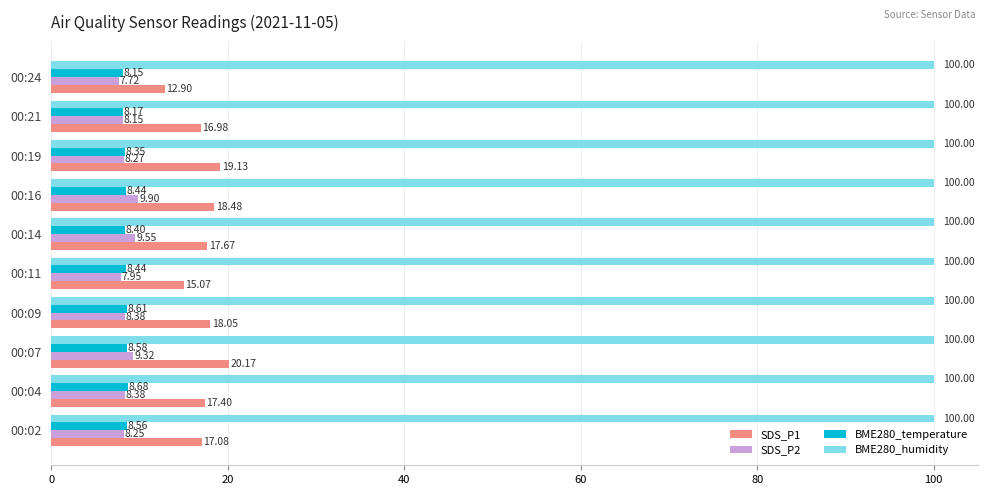

At how many categories does at least one series exceed 23?

10